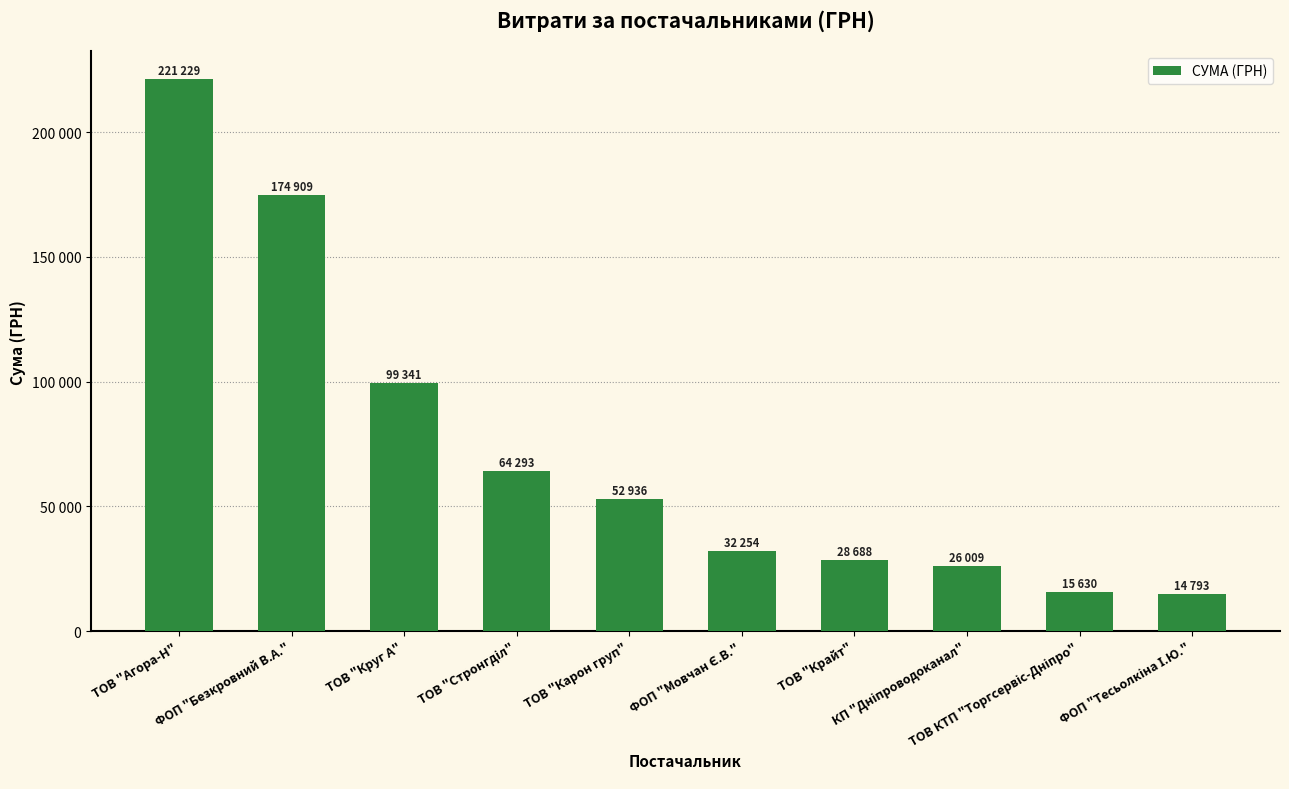

Reading right to left, extract all data points from this chart.

ФОП "Тесьолкіна І.Ю."=14793.0	ТОВ КТП "Торгсервіс-Дніпро"=15630.0	КП "Дніпроводоканал"=26009.2	ТОВ "Крайт"=28688.3	ФОП "Мовчан Є.В."=32254.0	ТОВ "Карон груп"=52936.8	ТОВ "Стронгділ"=64293.0	ТОВ "Круг А"=99341.8	ФОП "Безкровний В.А."=174909.5	ТОВ "Агора-Н"=221229.7